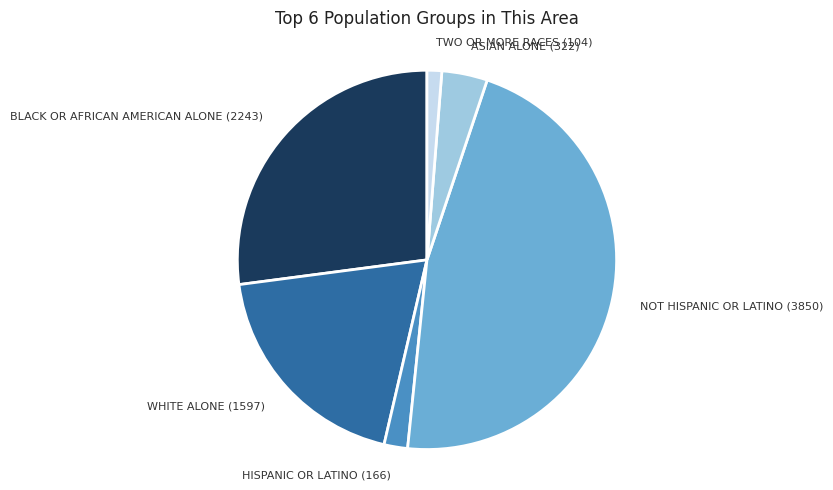

Count the number of slices in the pie.

6